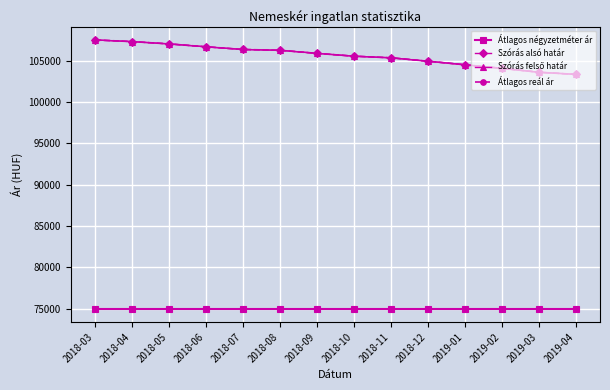

Reading right to left, what are all the values shown in this chart?

Átlagos négyzetméter ár: 75000	75000	75000	75000	75000	75000	75000	75000	75000	75000	75000	75000	75000	75000
Szórás alsó határ: 103370	103628	104102	104532	104965	105378	105574	105917	106288	106387	106711	107062	107340	107542
Szórás felső határ: 103370	103628	104102	104532	104965	105378	105574	105917	106288	106387	106711	107062	107340	107542
Átlagos reál ár: 103370	103628	104102	104532	104965	105378	105574	105917	106288	106387	106711	107062	107340	107542